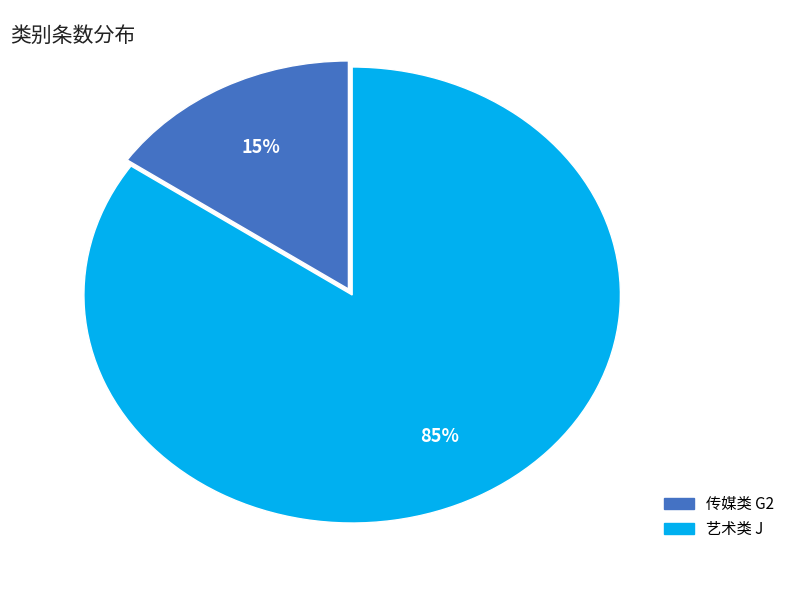

To the nearest percent, what is the combined percentage of 传媒类 G2 and 艺术类 J?

100%